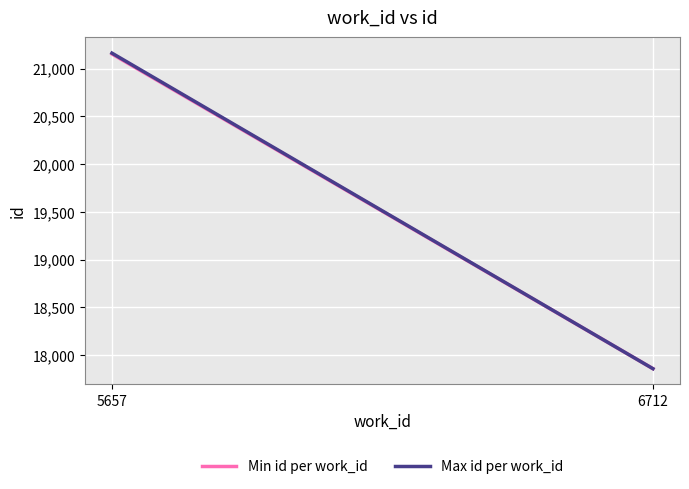

What is the value of the Max id per work_id point at the 1st from the left?

21161